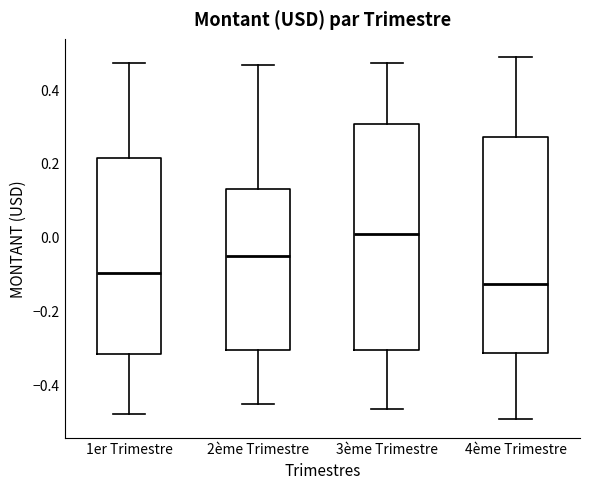

Reading left to right, read every box against the y-axis: the position of its median line, the range the box covers, and the ends of its whiskers. The values are not printed on the chart, so give them approximately, as read against the axis.

1er Trimestre: median -0.10, box -0.32 to 0.22, whiskers -0.48 to 0.46
2ème Trimestre: median -0.06, box -0.30 to 0.12, whiskers -0.46 to 0.46
3ème Trimestre: median 0.00, box -0.30 to 0.30, whiskers -0.46 to 0.46
4ème Trimestre: median -0.12, box -0.32 to 0.28, whiskers -0.50 to 0.48